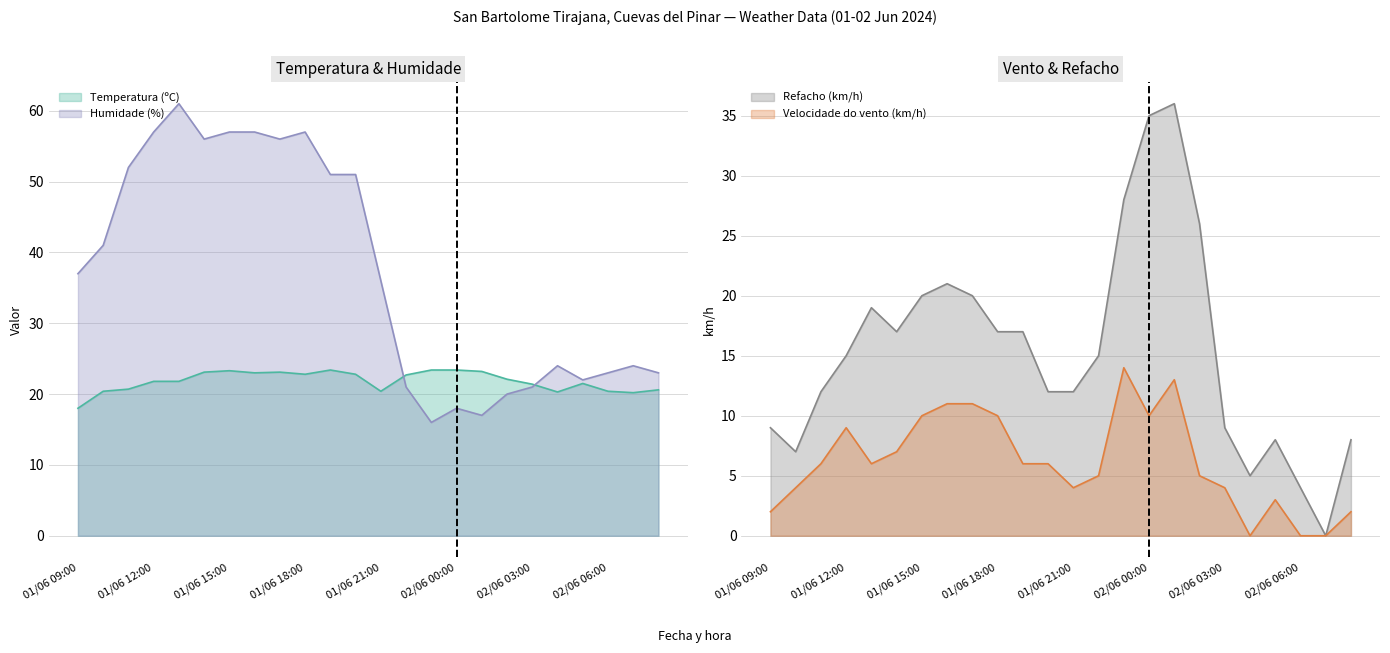

How many values in Velocidade do vento (km/h) are above zero?

21